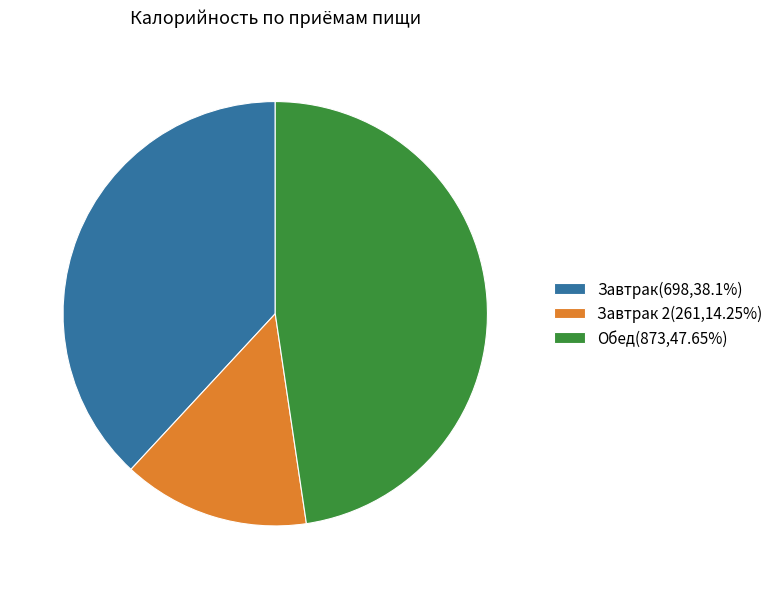

Is Завтрак(698,38.1%) the majority of the pie?

No